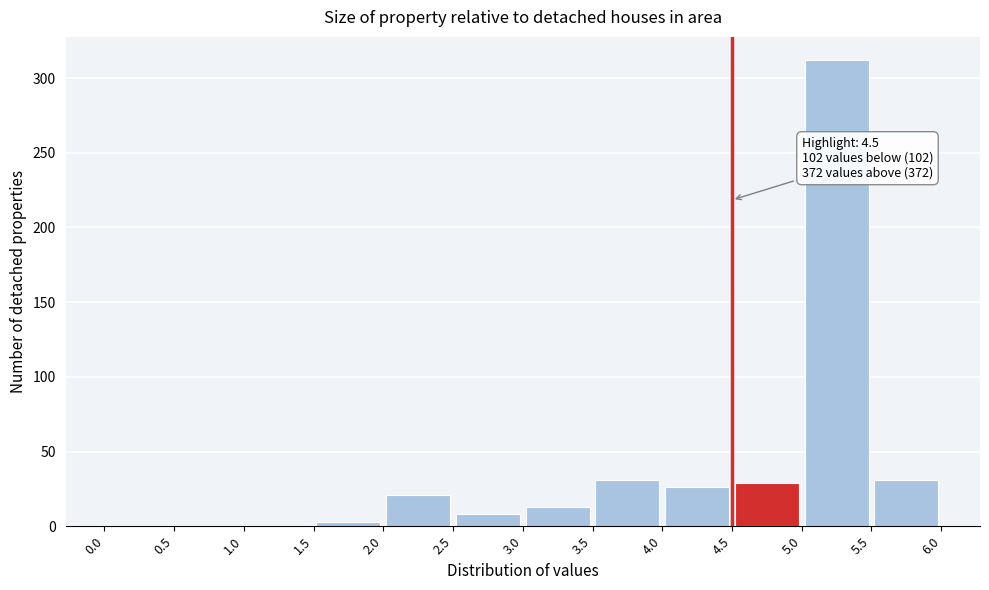

Which range on the x-axis has the tallest bar?

5.0 to 5.5